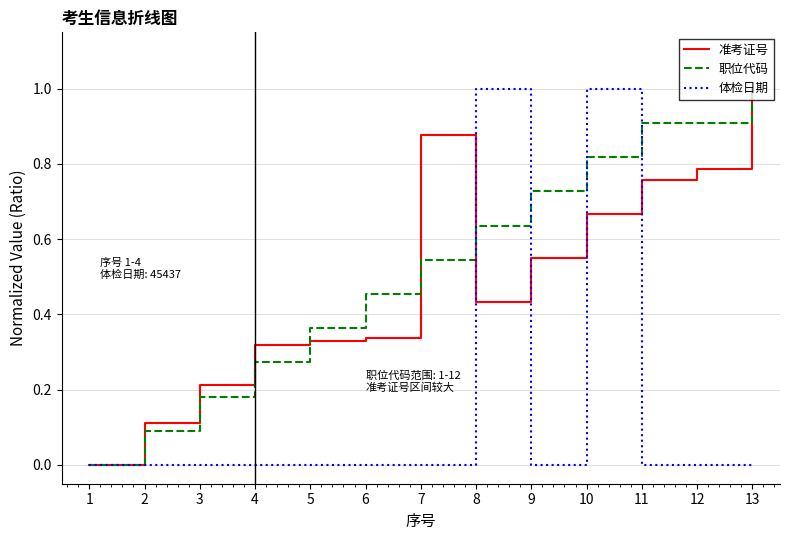

Is the value of 体检日期 at 6 greater than the value of 准考证号 at 9?

No